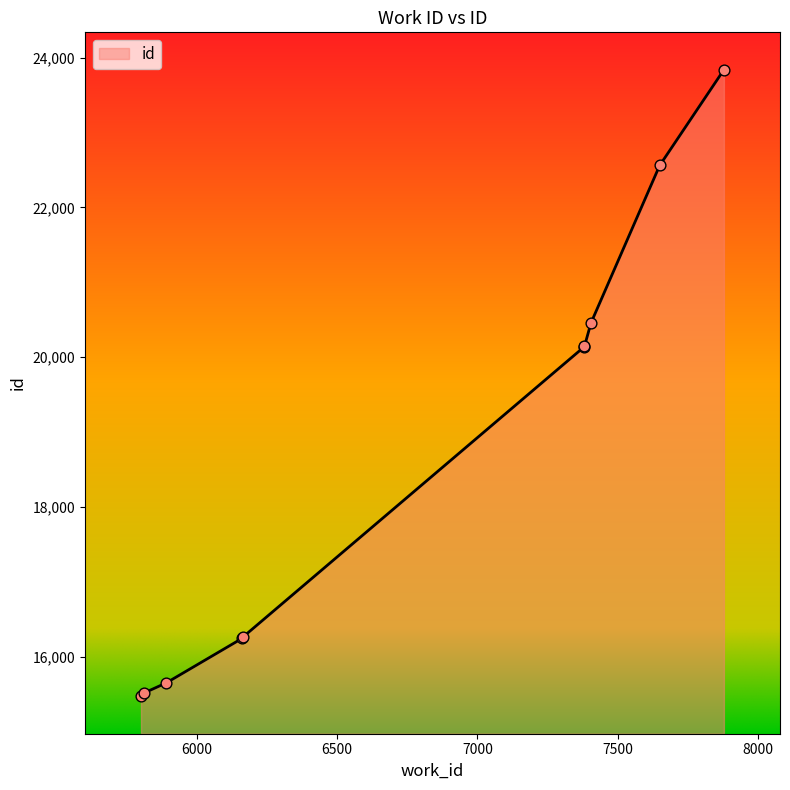

What is the change in value from 5813 to 7879?

+8324